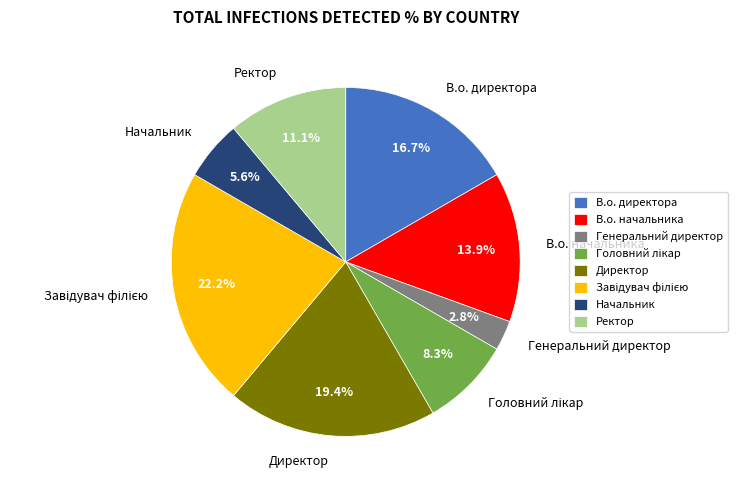

Count the number of slices in the pie.

8